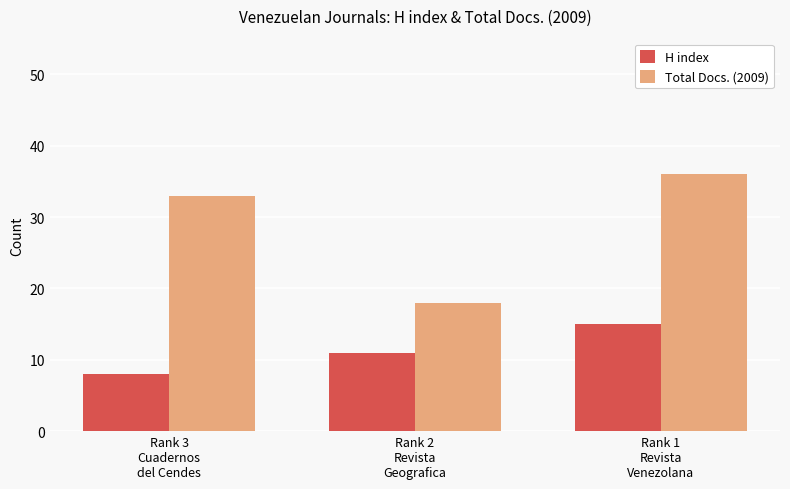

Which series has the largest range (max minus min)?

Total Docs. (2009)